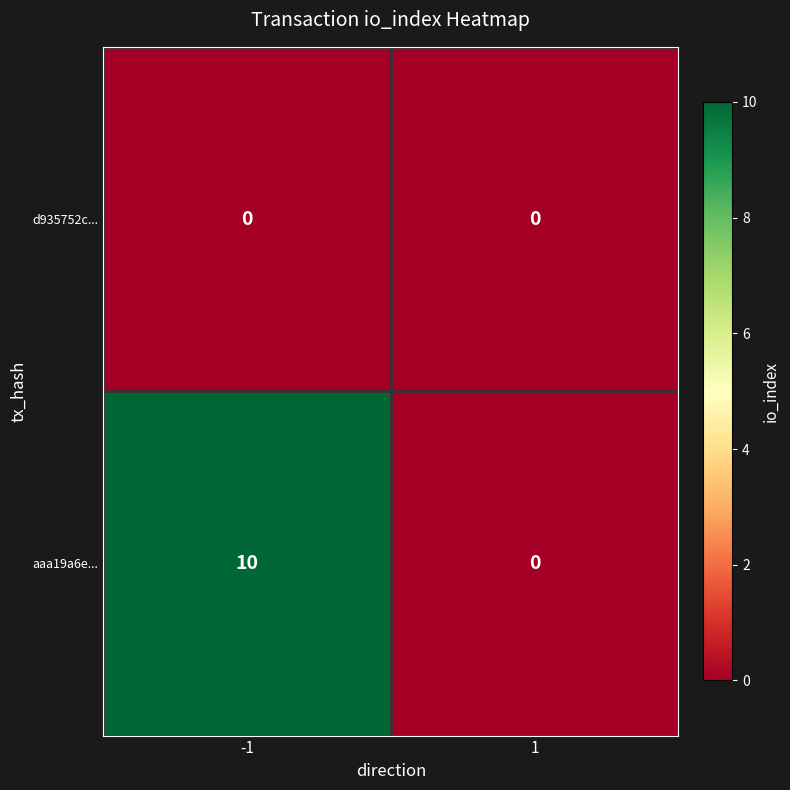

Reading left to right, what are all the values shown in this chart?

d935752c...: 0	0
aaa19a6e...: 10	0